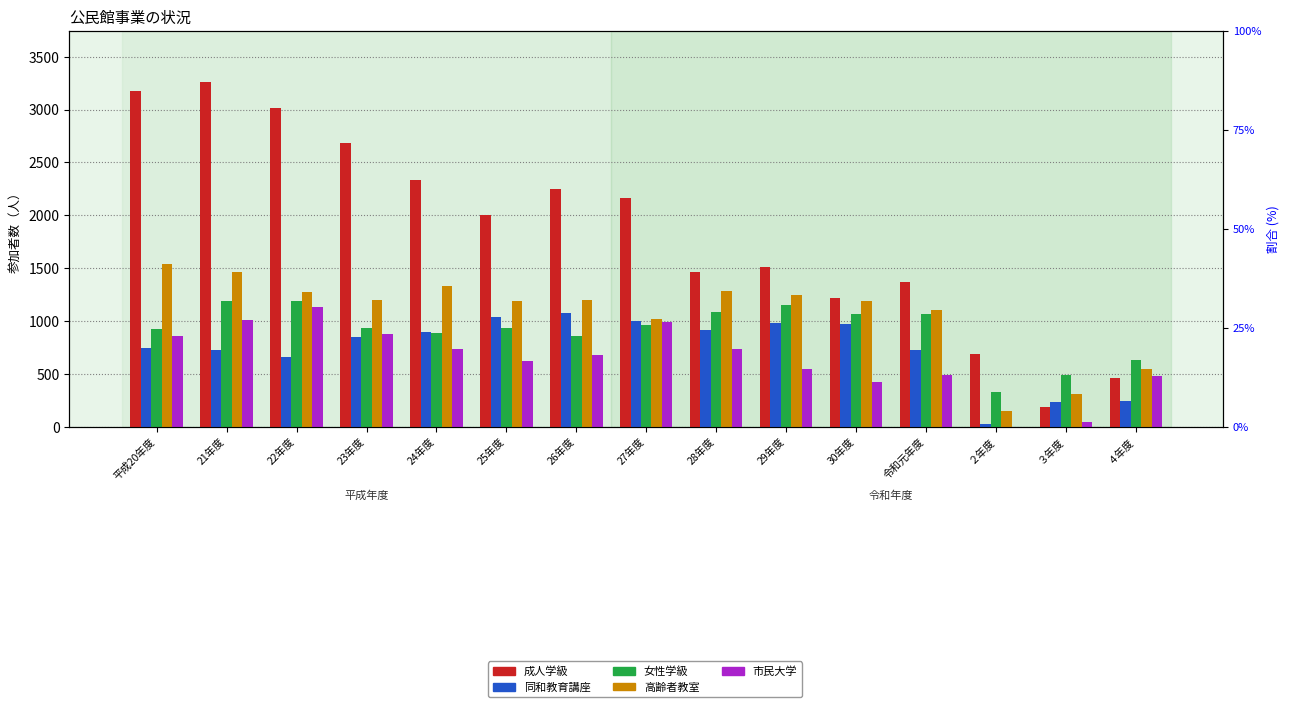

What is the value of the 女性学級 bar at the 12th from the left?

1067